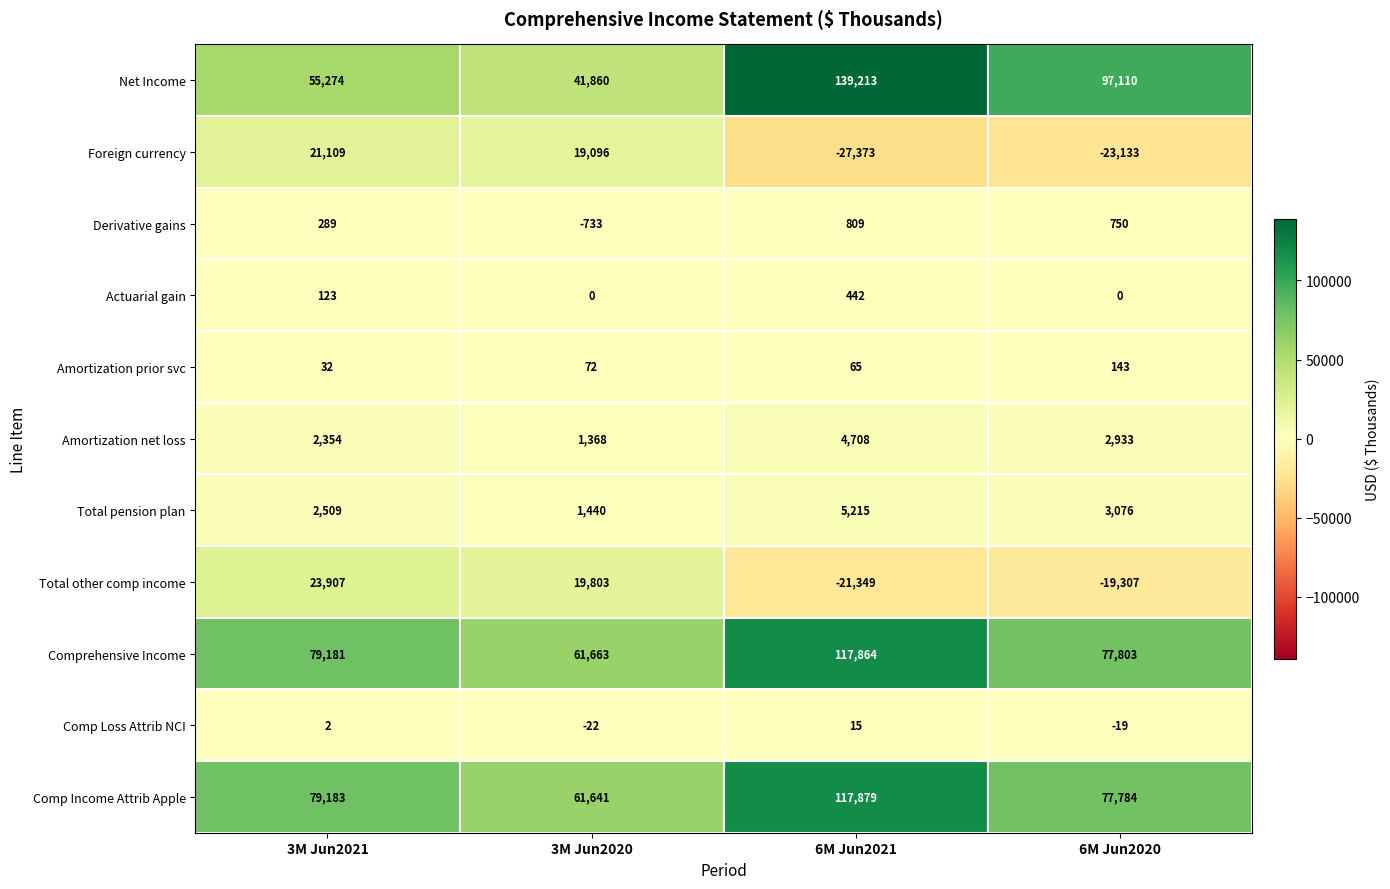

Rank the series by their maximum value, from highest to lowest.

Net Income, Comp Income Attrib Apple, Comprehensive Income, Total other comp income, Foreign currency, Total pension plan, Amortization net loss, Derivative gains, Actuarial gain, Amortization prior svc, Comp Loss Attrib NCI